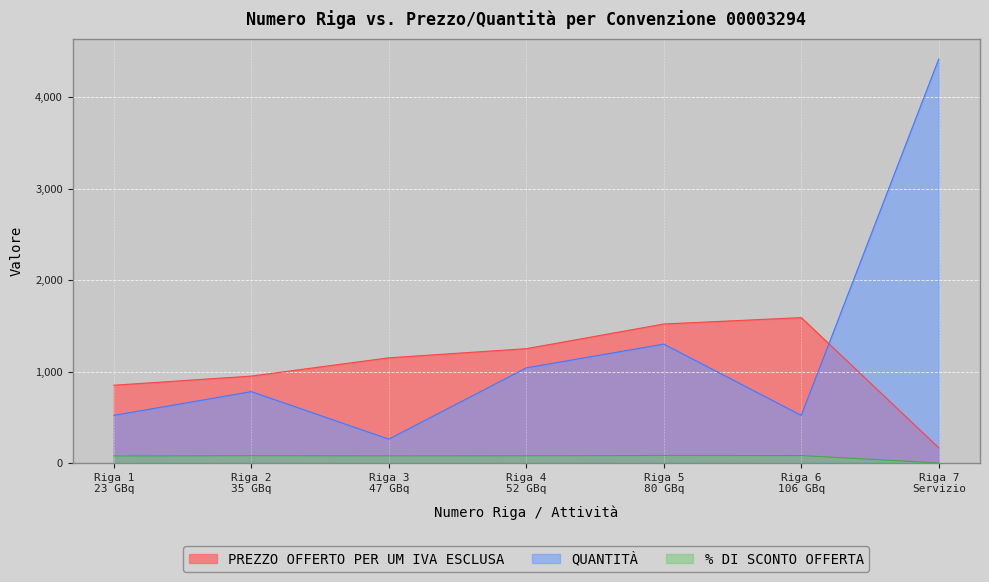

Where is the first local minimum for QUANTITÀ?

Riga 3
47 GBq